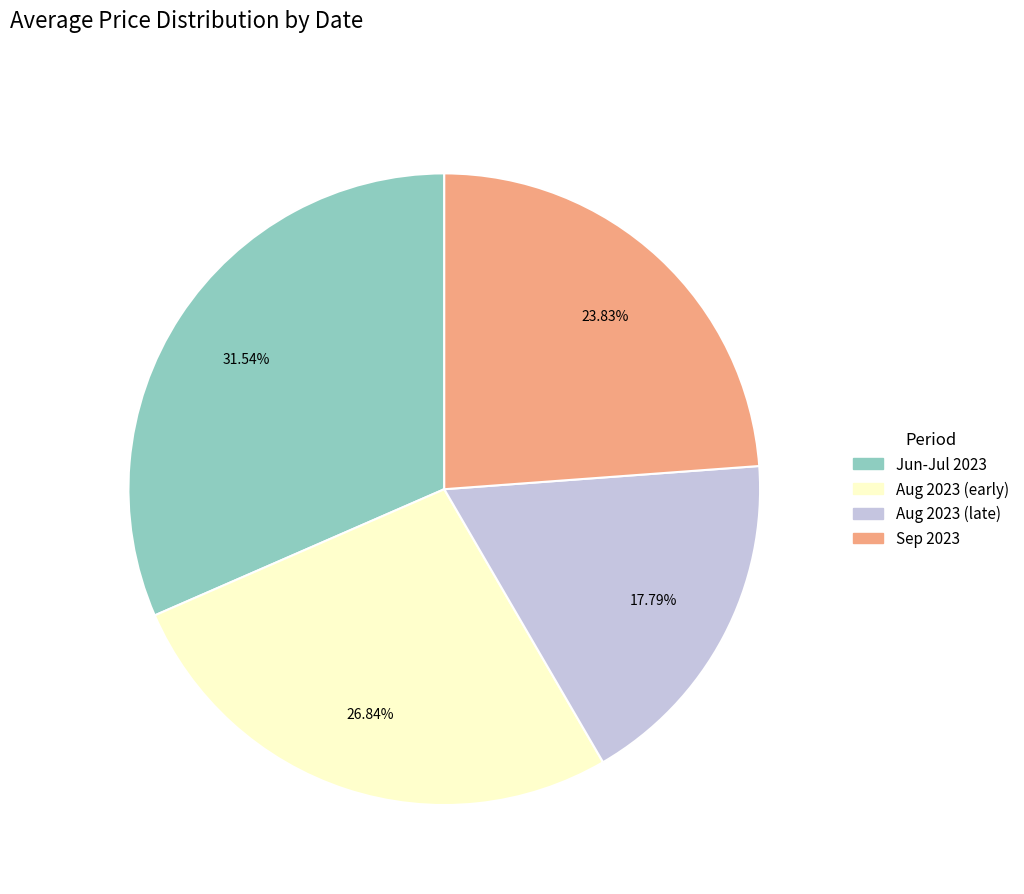

Is there any slice that represents more than half of the pie?

No